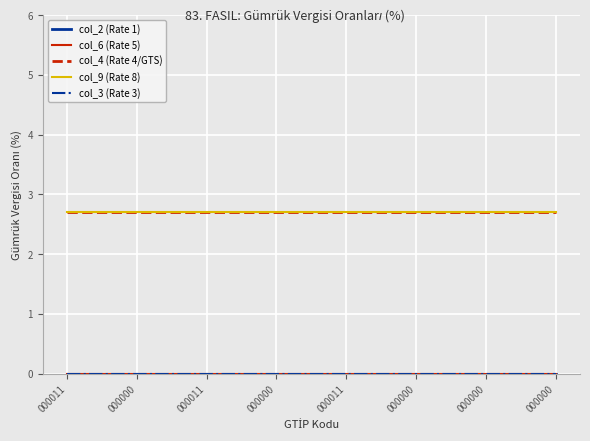

How many lines are shown in the chart?

5